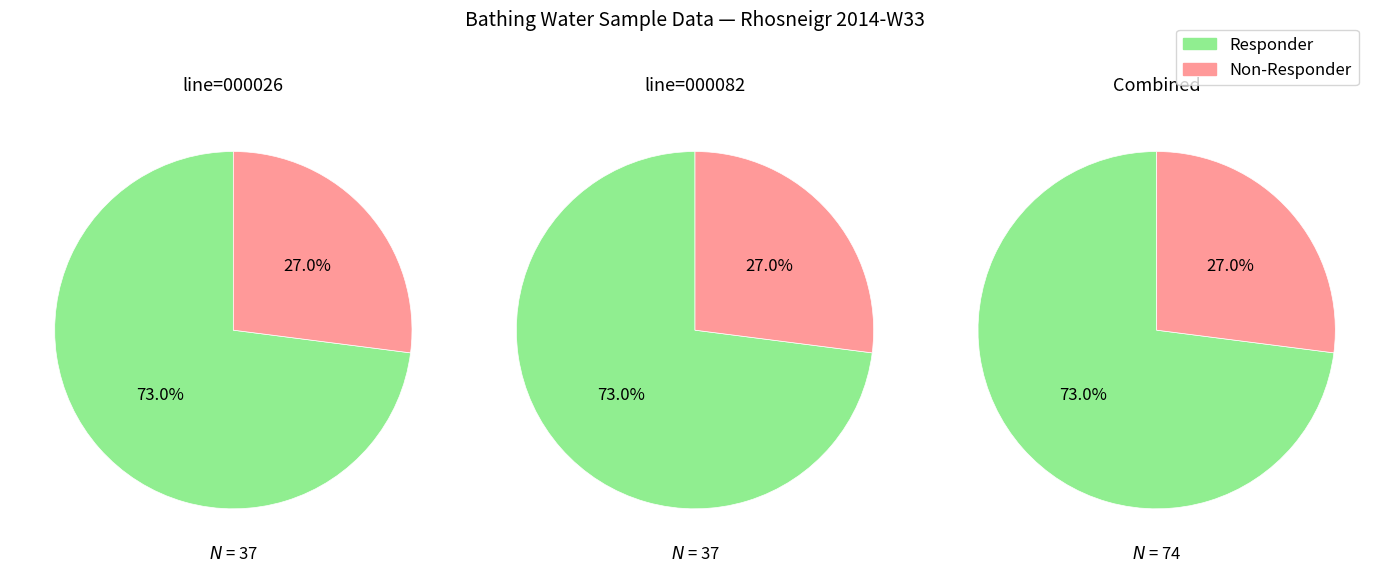

To the nearest percent, what is the average slice percentage?

50%